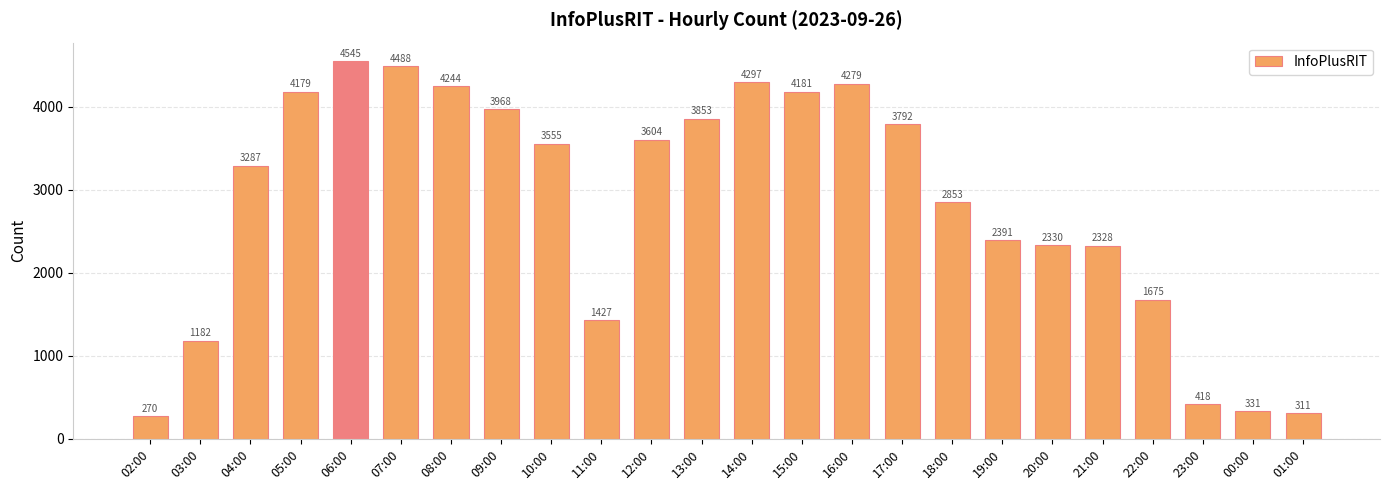

The chart shows a value of 6300 at 09:00. True or false?

False